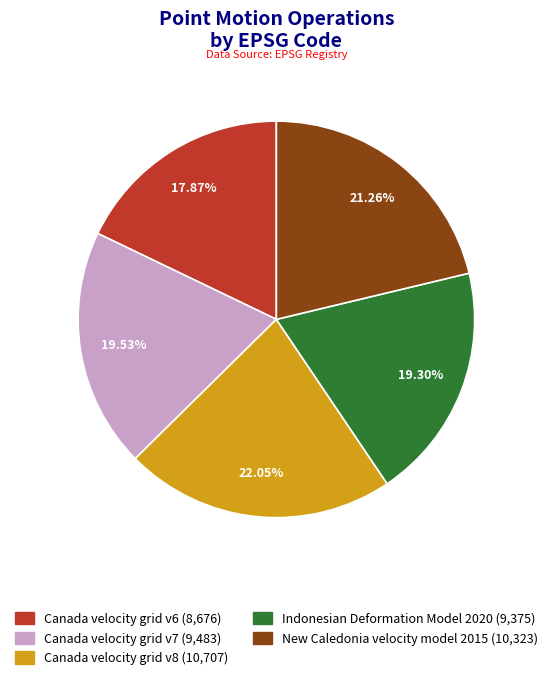

Is there a majority slice in this chart?

No